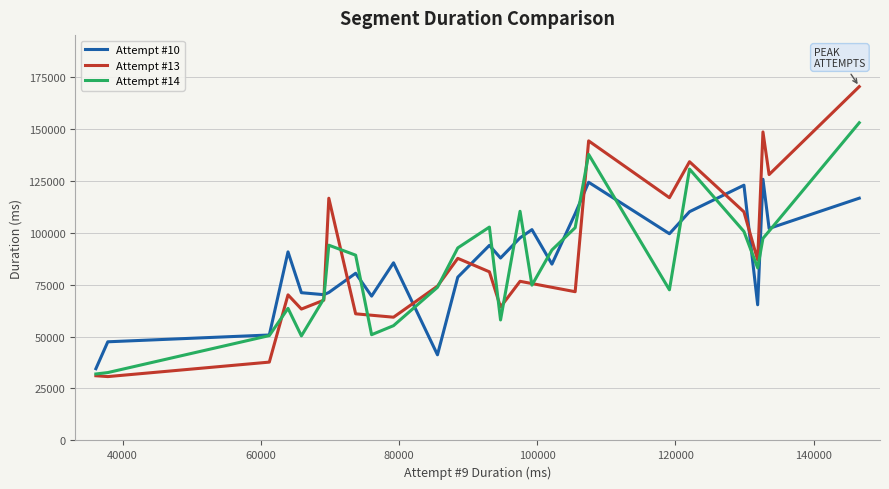

What is the highest value of the Attempt #10 series?

125675